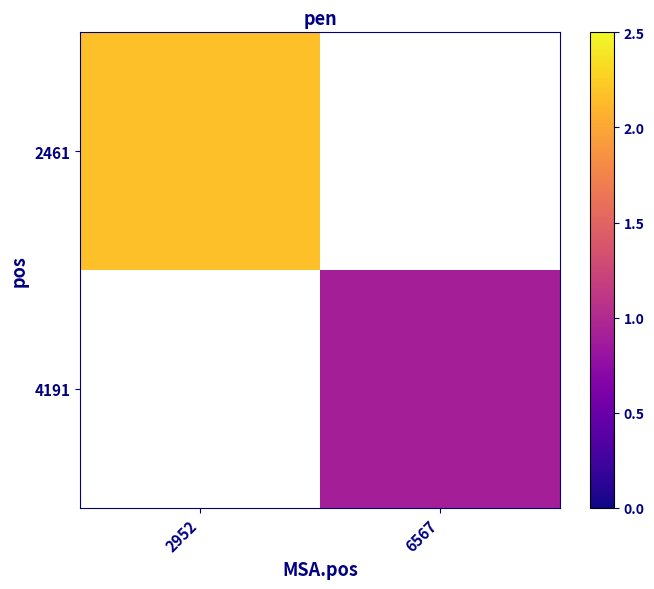

Is the value of 2461 at 6567 greater than the value of 4191 at 2952?

No